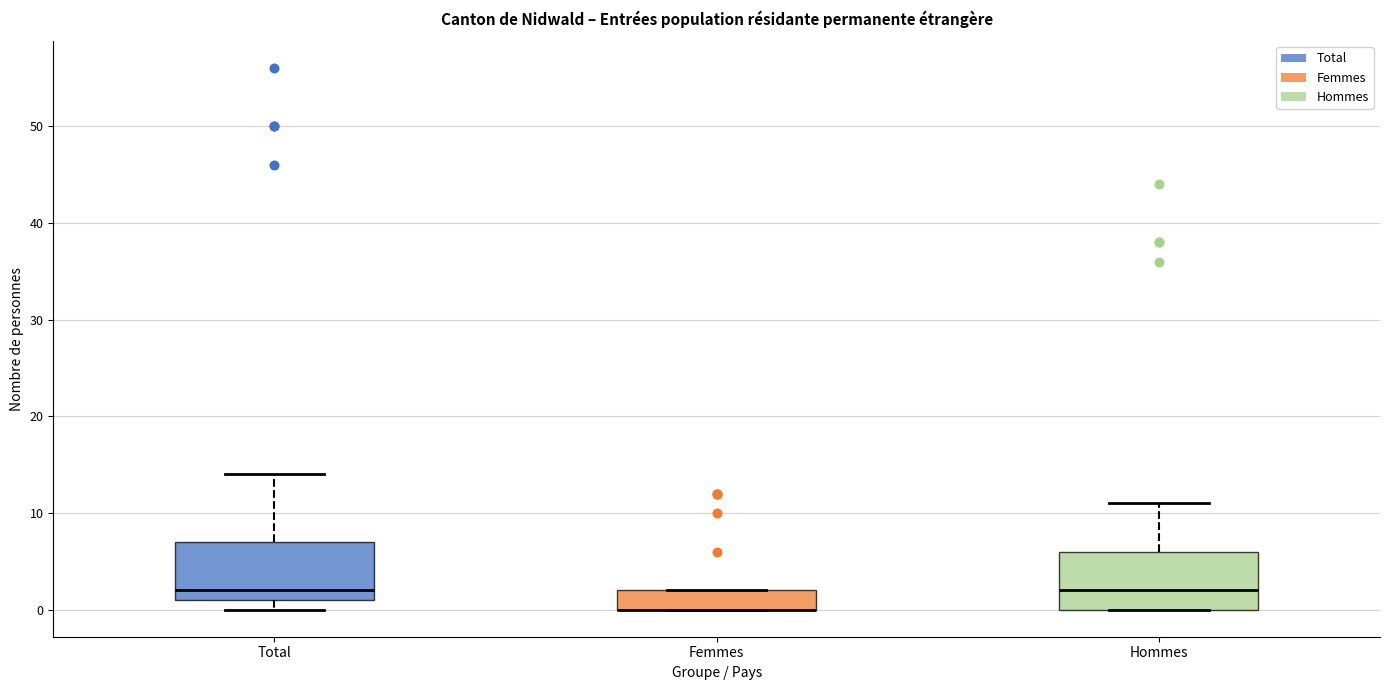

Where is the lower edge of the box for Femmes on the y-axis? The values are not printed on the chart, so give them approximately, as read against the axis.

0